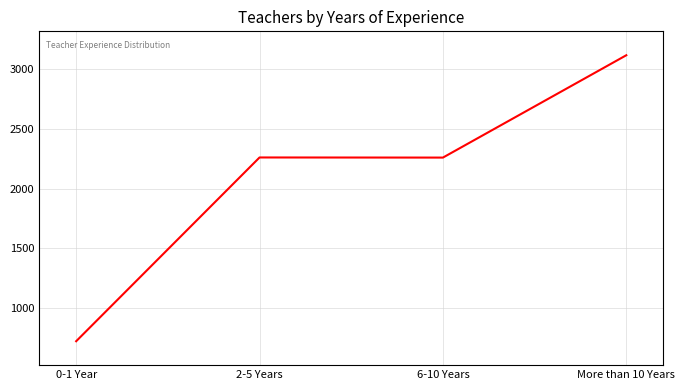

What is the difference between the values at More than 10 Years and 6-10 Years?

856